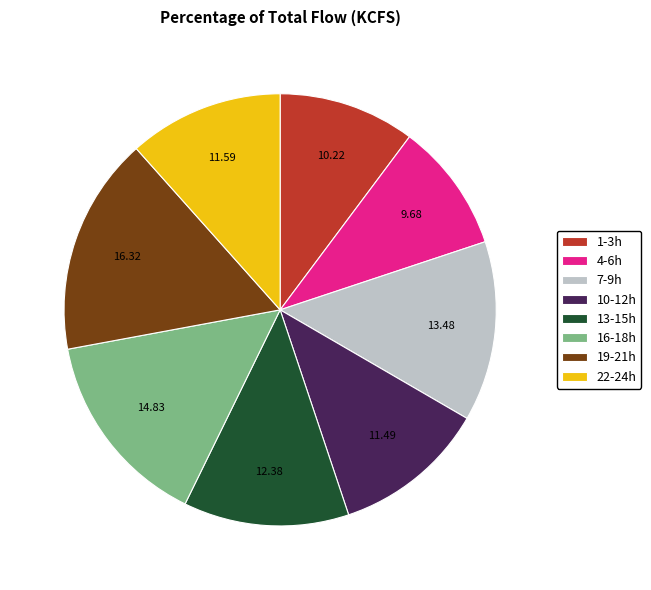

Is the sum of 13-15h and 19-21h greater than half?

No